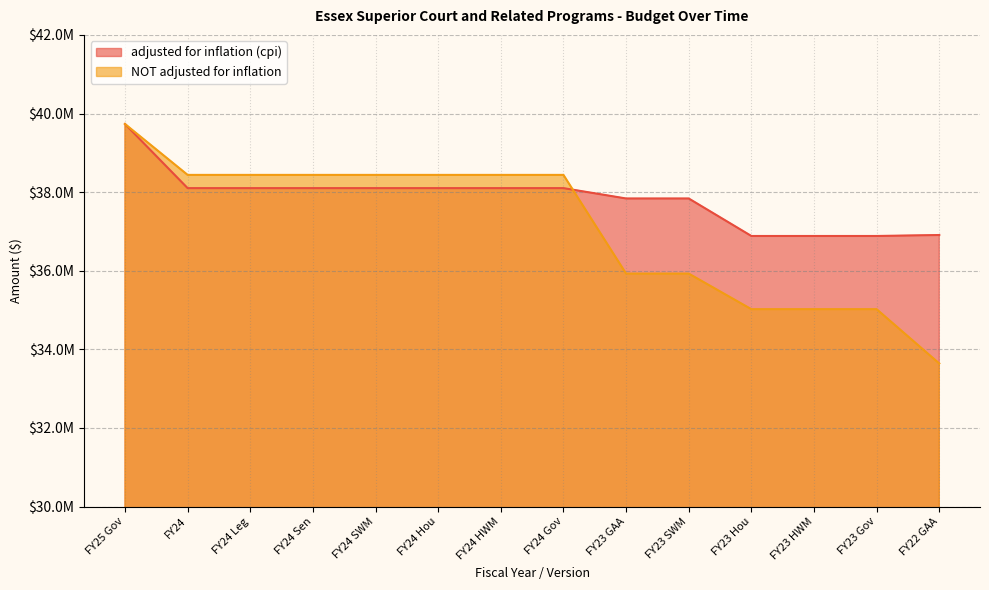

The adjusted for inflation (cpi) series shows 36883745 at FY23 Hou. True or false?

True